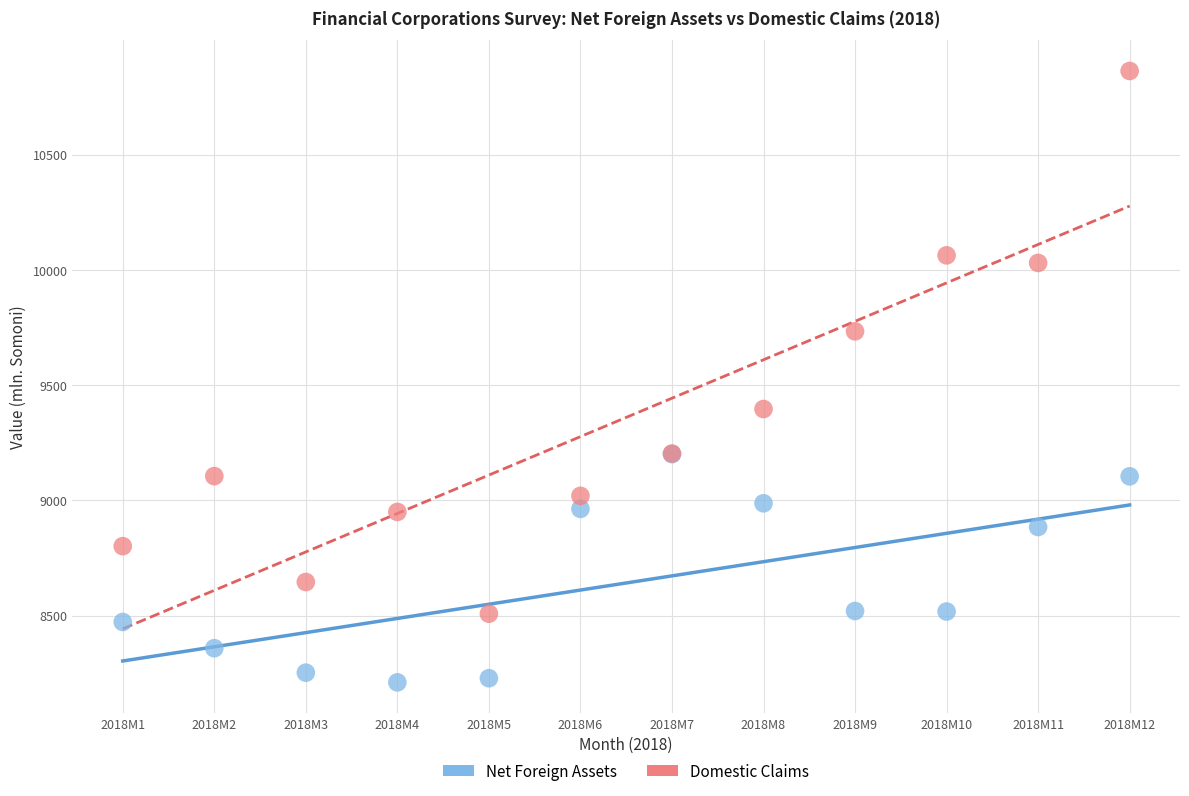

Across all series, what Y value is closest to 9536?

9396.3